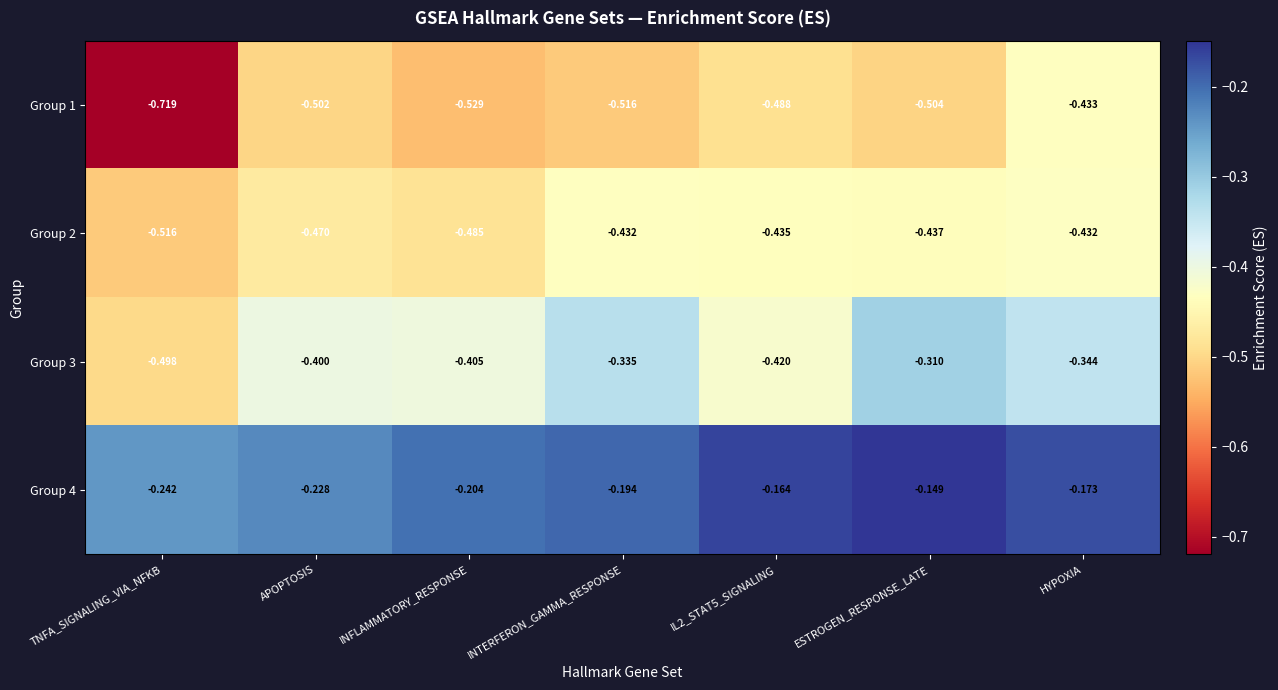

Between INTERFERON_GAMMA_RESPONSE and ESTROGEN_RESPONSE_LATE, which series saw the biggest shift?

Group 4